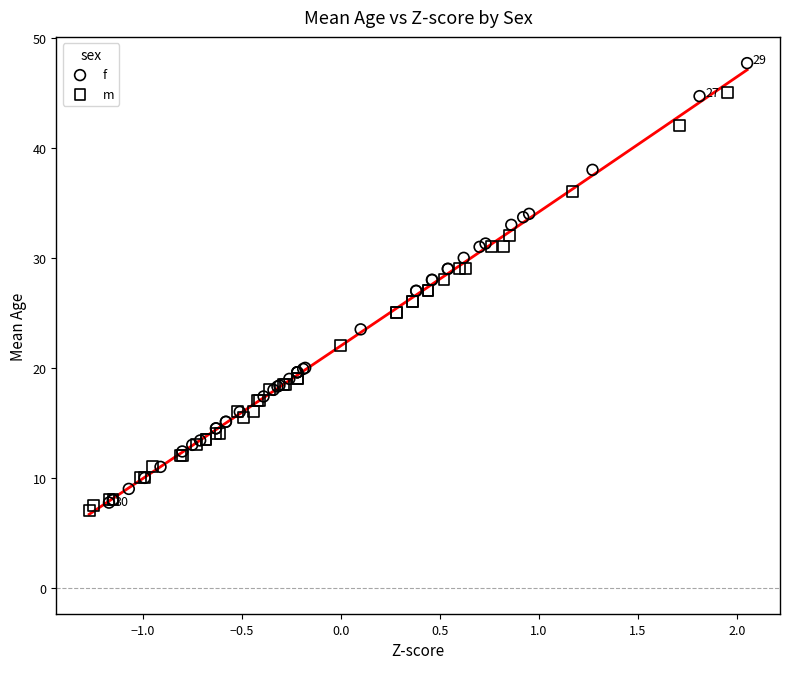

Which series contains the highest Y value?

f